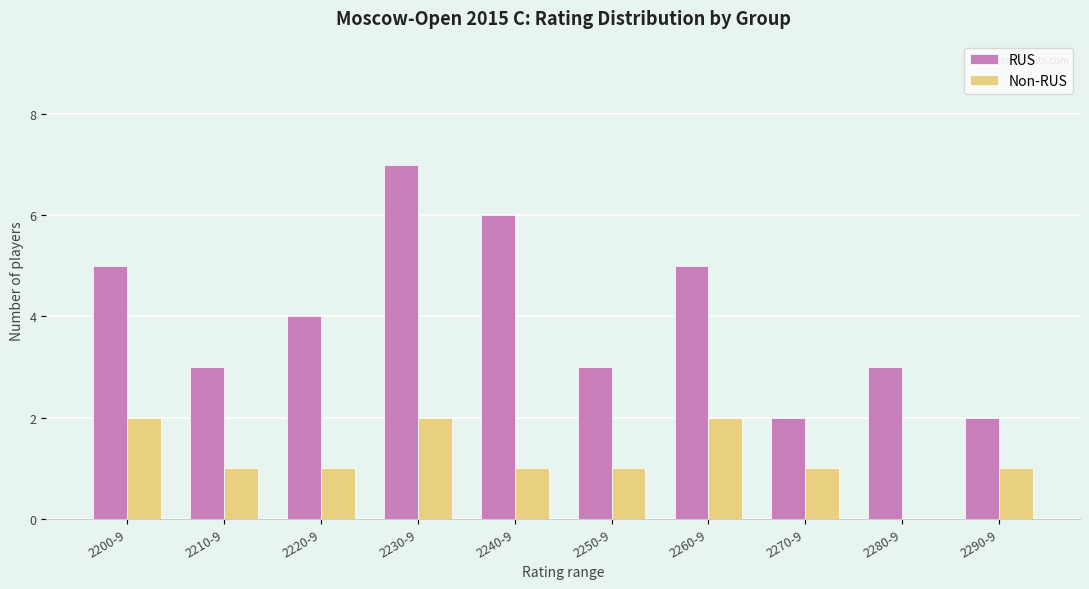

At which category is the sum across all series the highest?

2230-9